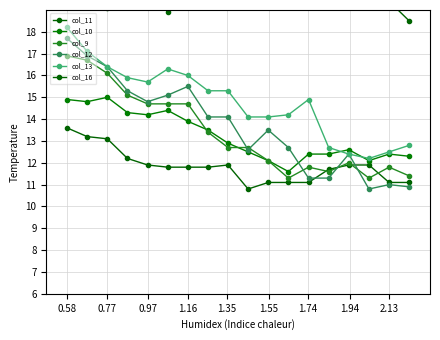

Where is col_16 nearest to the value 20?

1.16